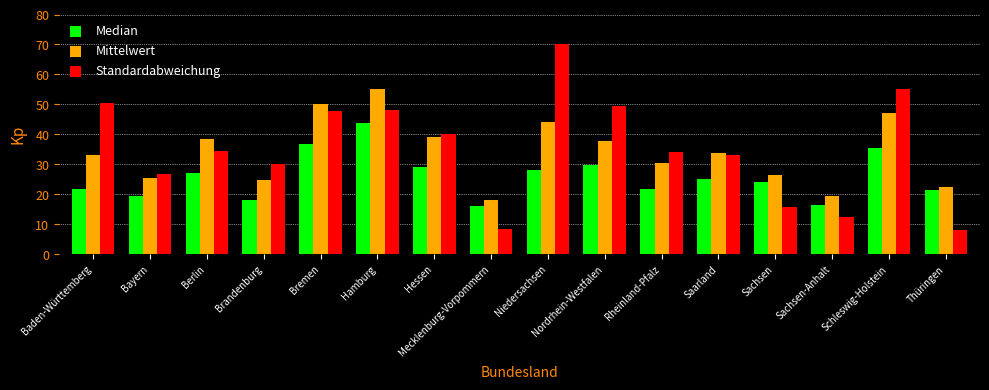

What is the average value of the Standardabweichung series?

35.3